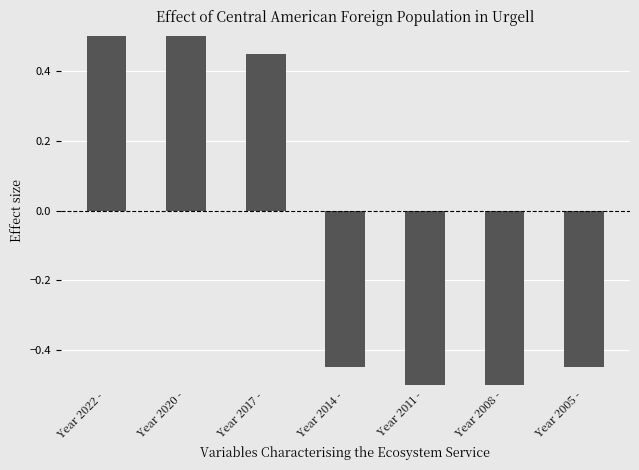

The value at Year 2017 - is 0.1. True or false?

False